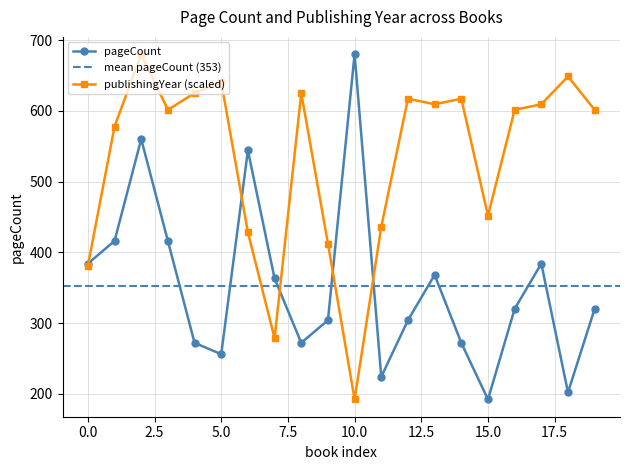

The value of pageCount at 11 is 332.4. True or false?

False